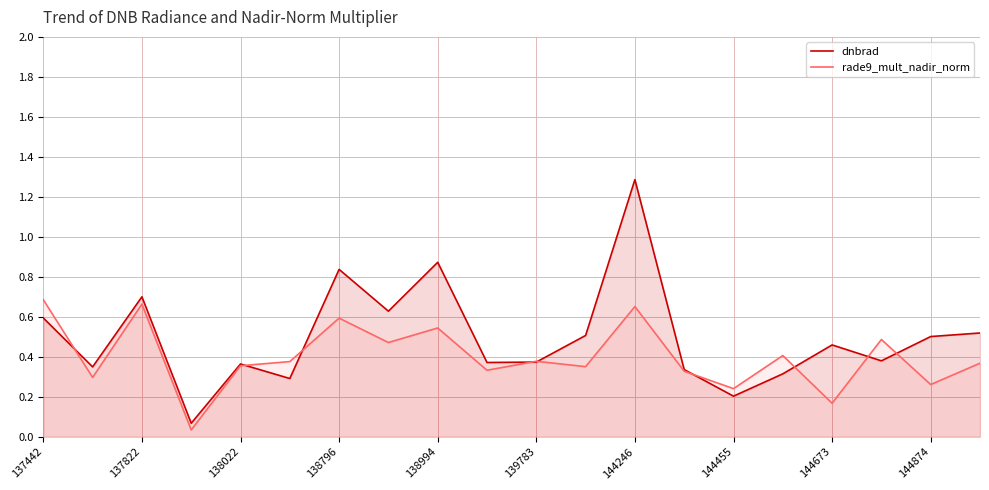

Which series has the largest total across all categories?

dnbrad